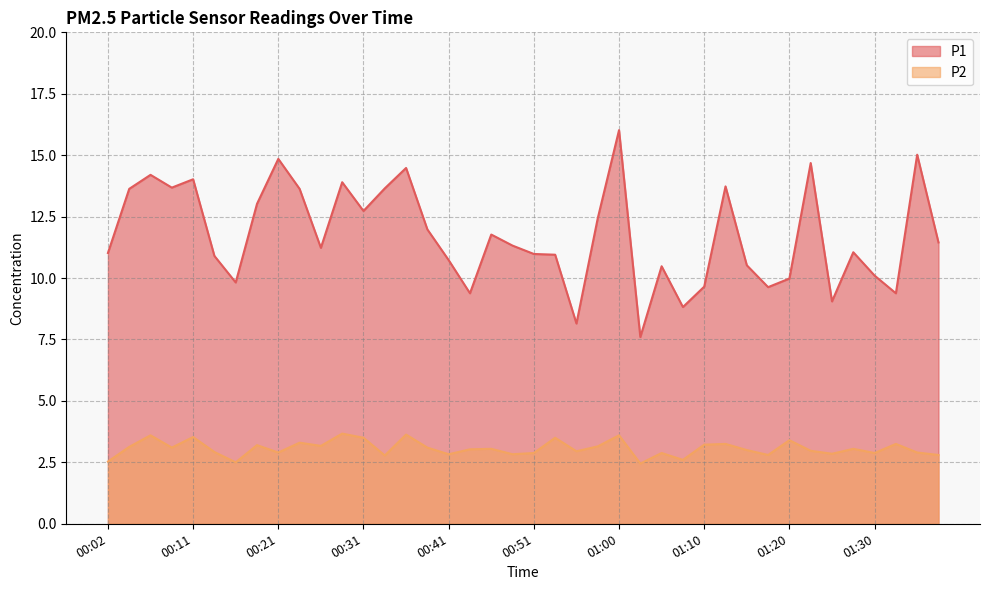

What position from the left is 00:58?

24